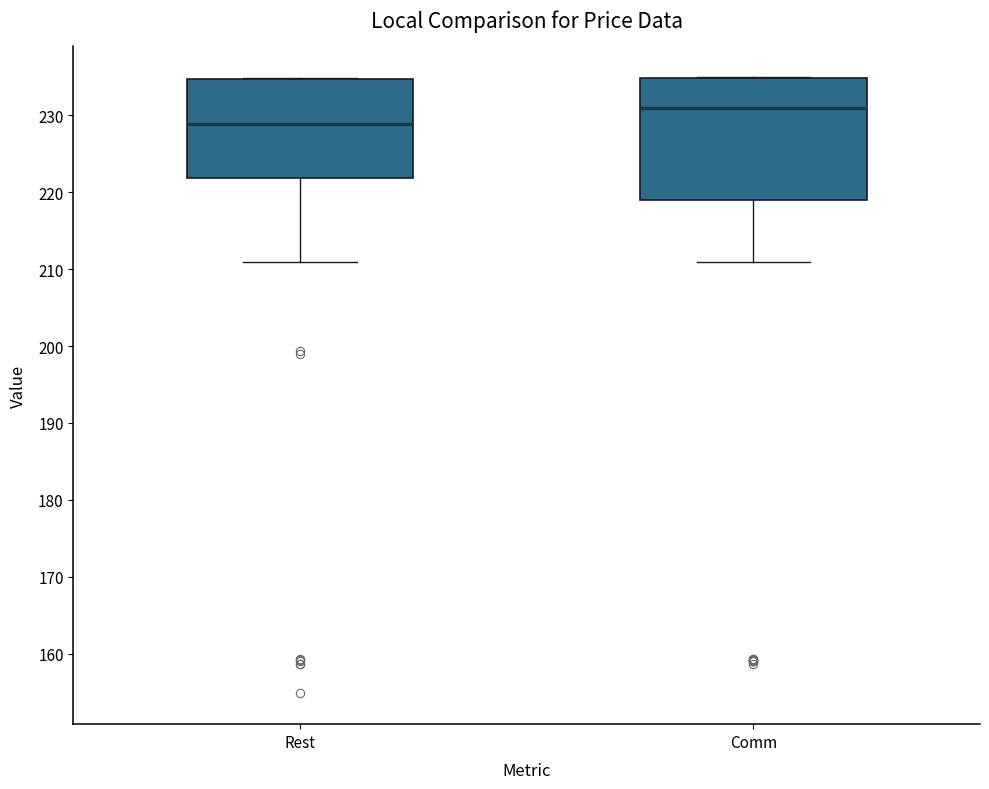

Which box's median line is the highest?

Comm